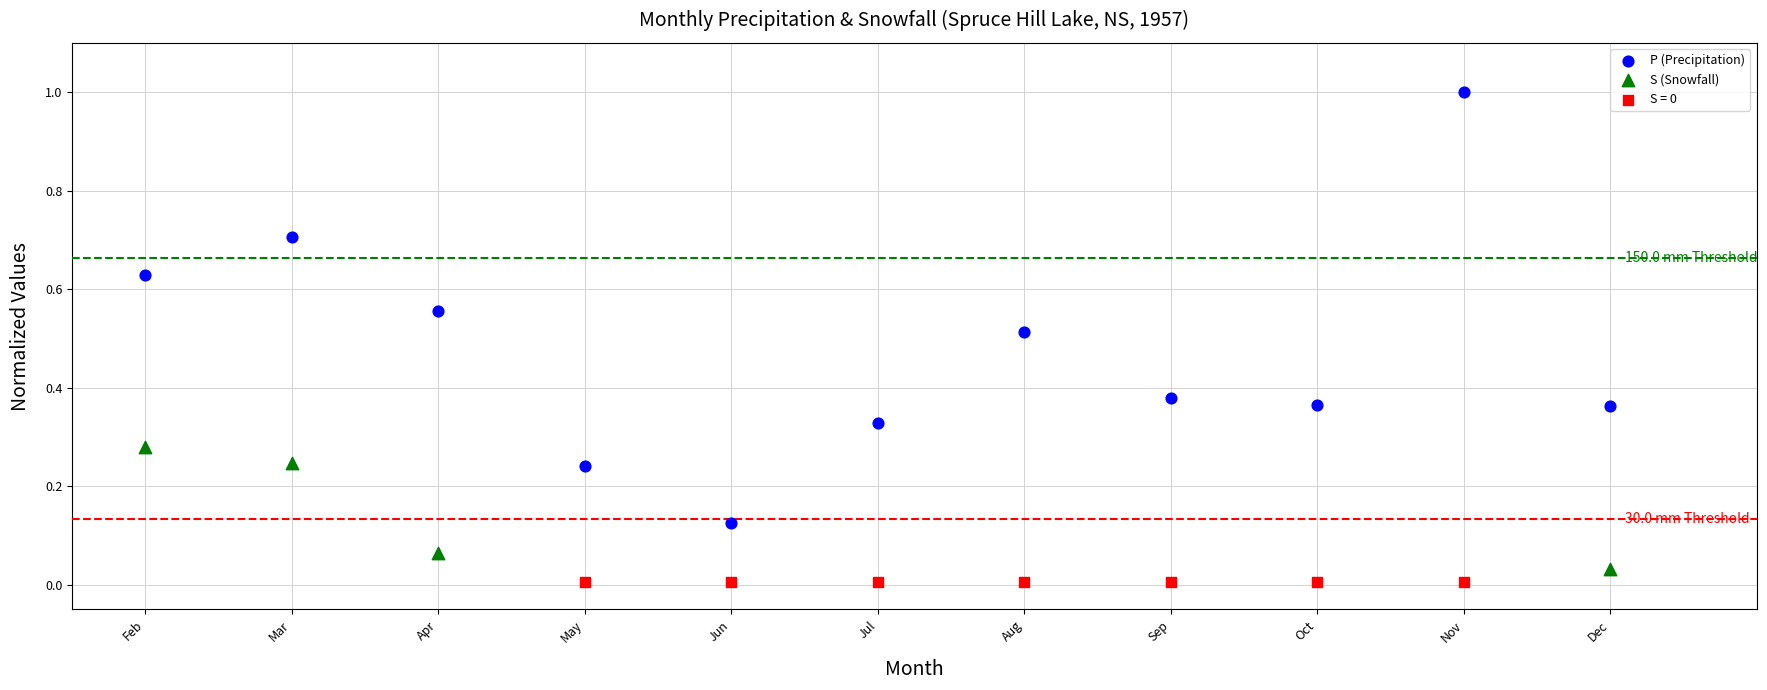

Which series reaches the maximum Y coordinate?

P (Precipitation)